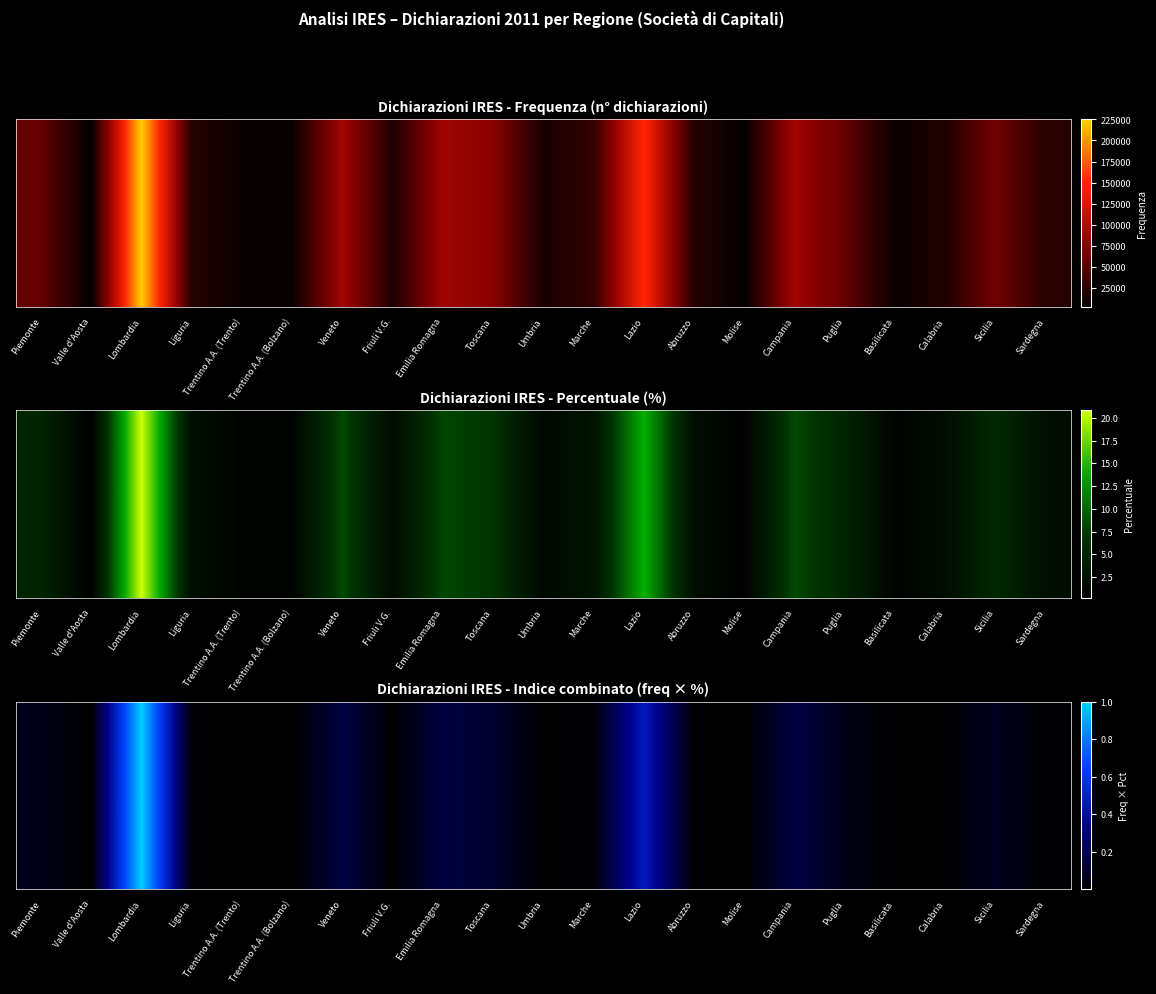

The chart shows a value of 0.0 at Valle d'Aosta. True or false?

False